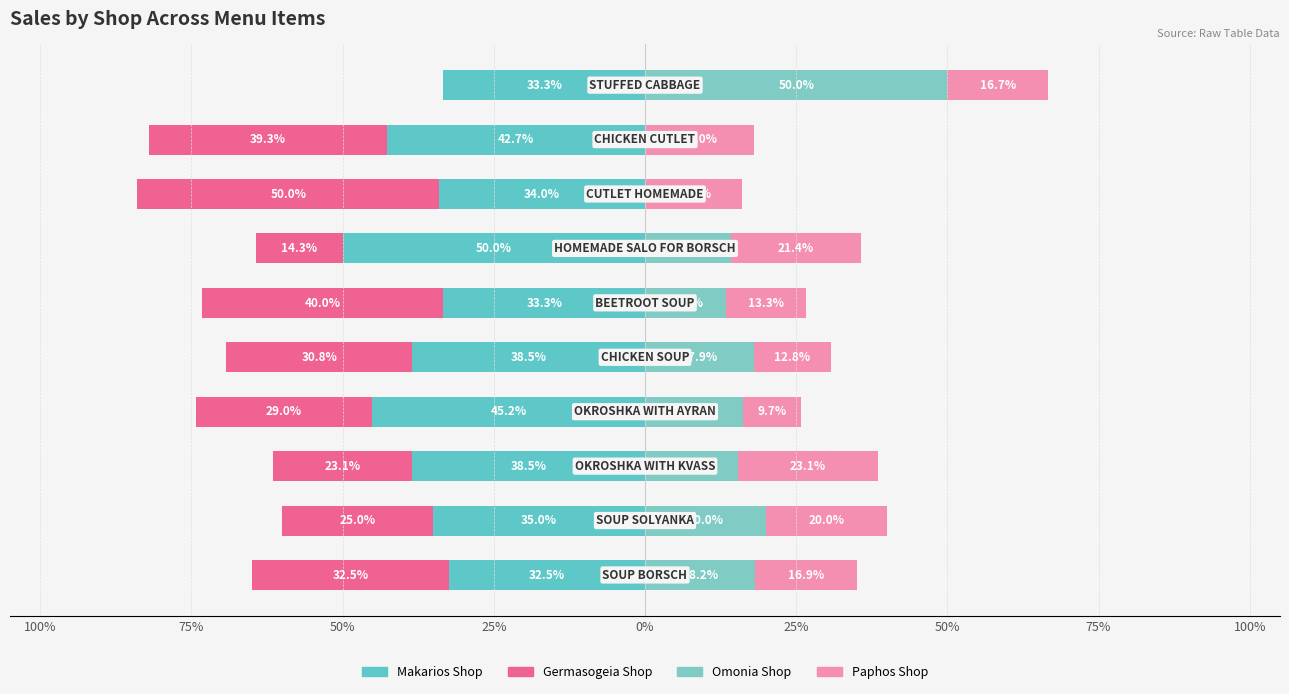

The Omonia Shop series shows 20.0 at 75%. True or false?

True